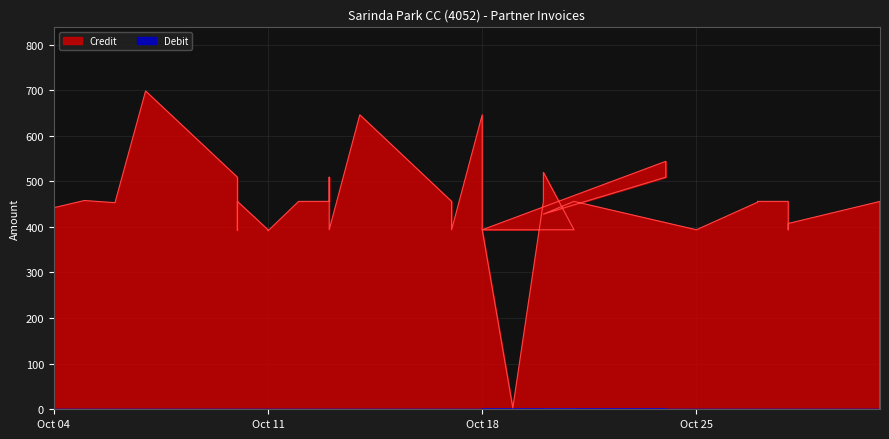

Which label corresponds to the largest value in the chart?

2016/10/07